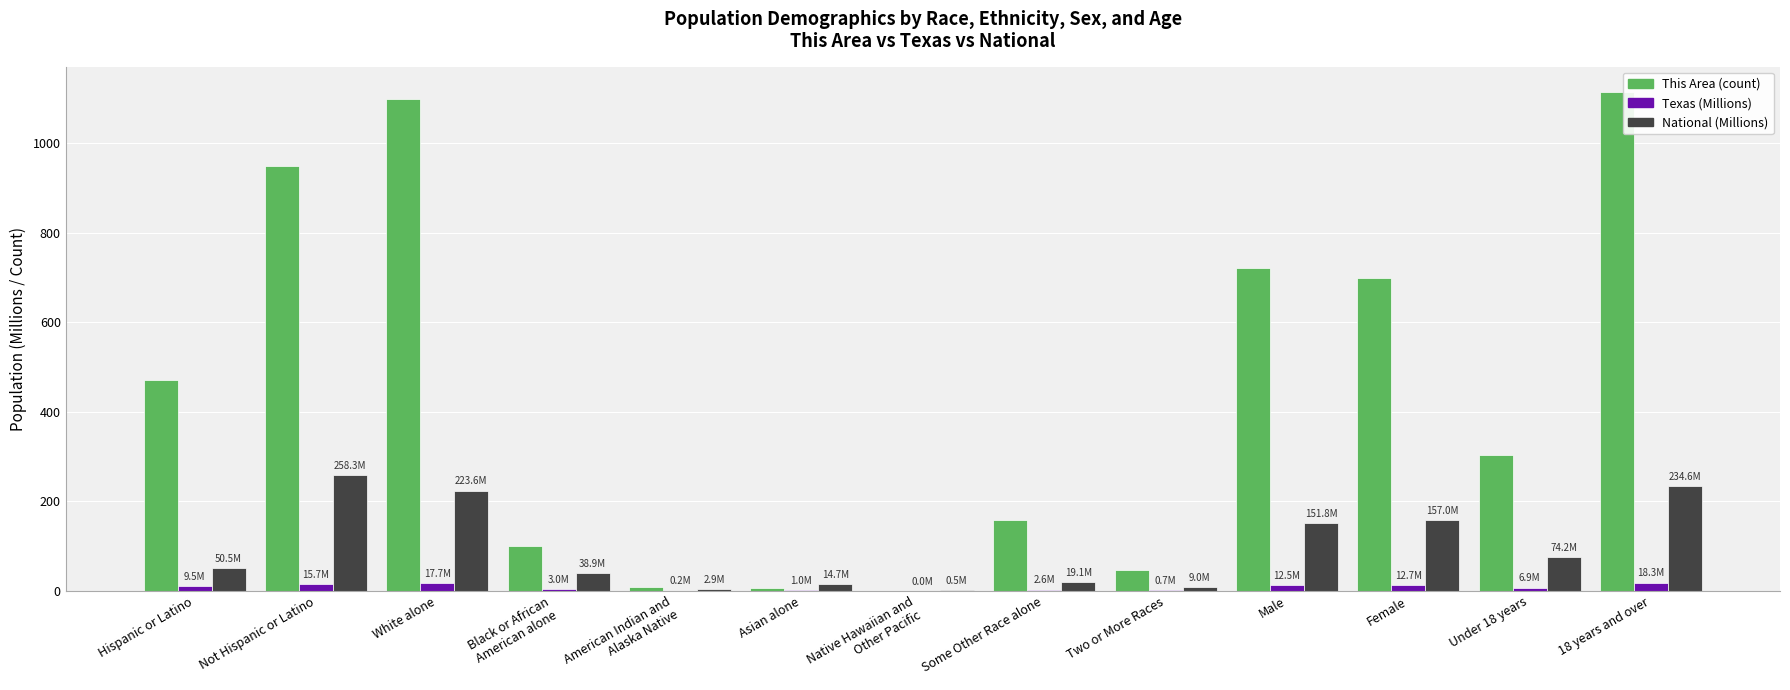

Count the number of data series in this chart.

3